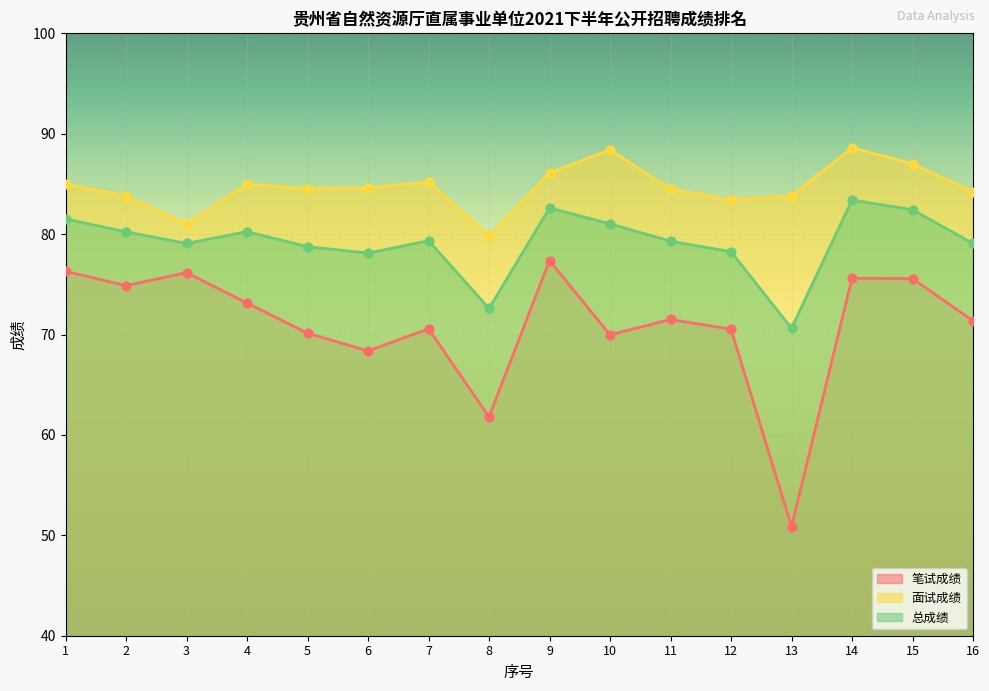

Which series contains the highest Y value?

面试成绩